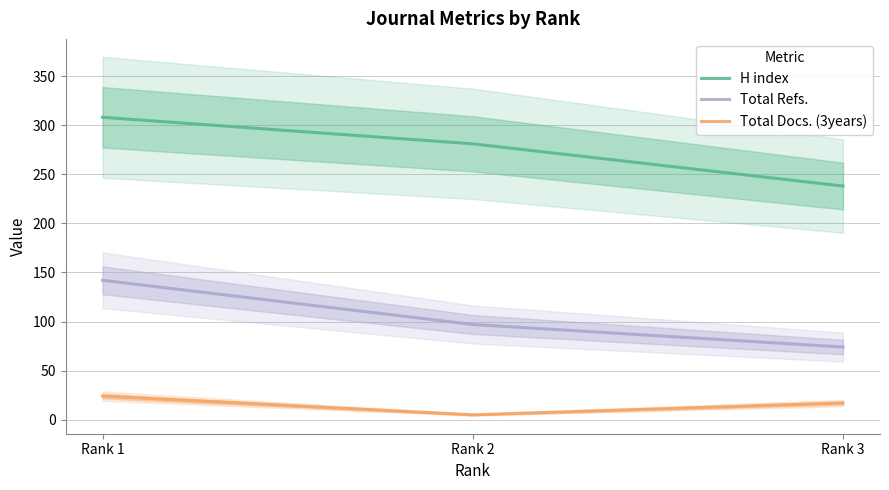

What is the maximum value for H index?

308